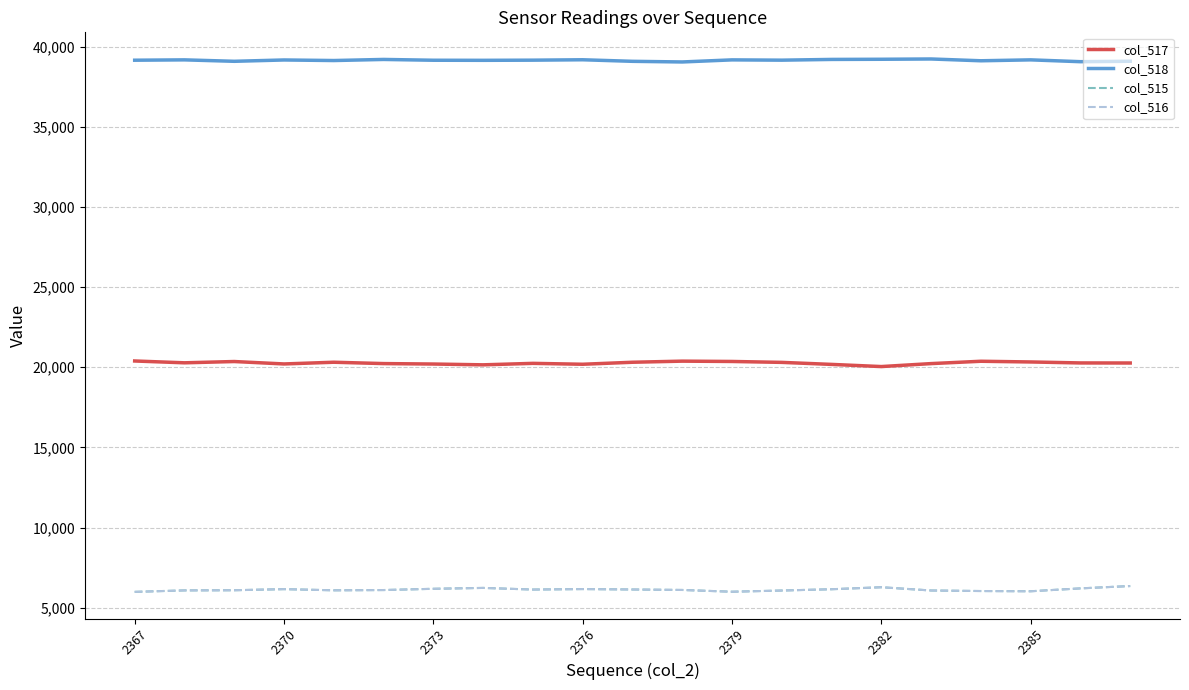

True or false: col_518 and col_515 cross at least once.

False